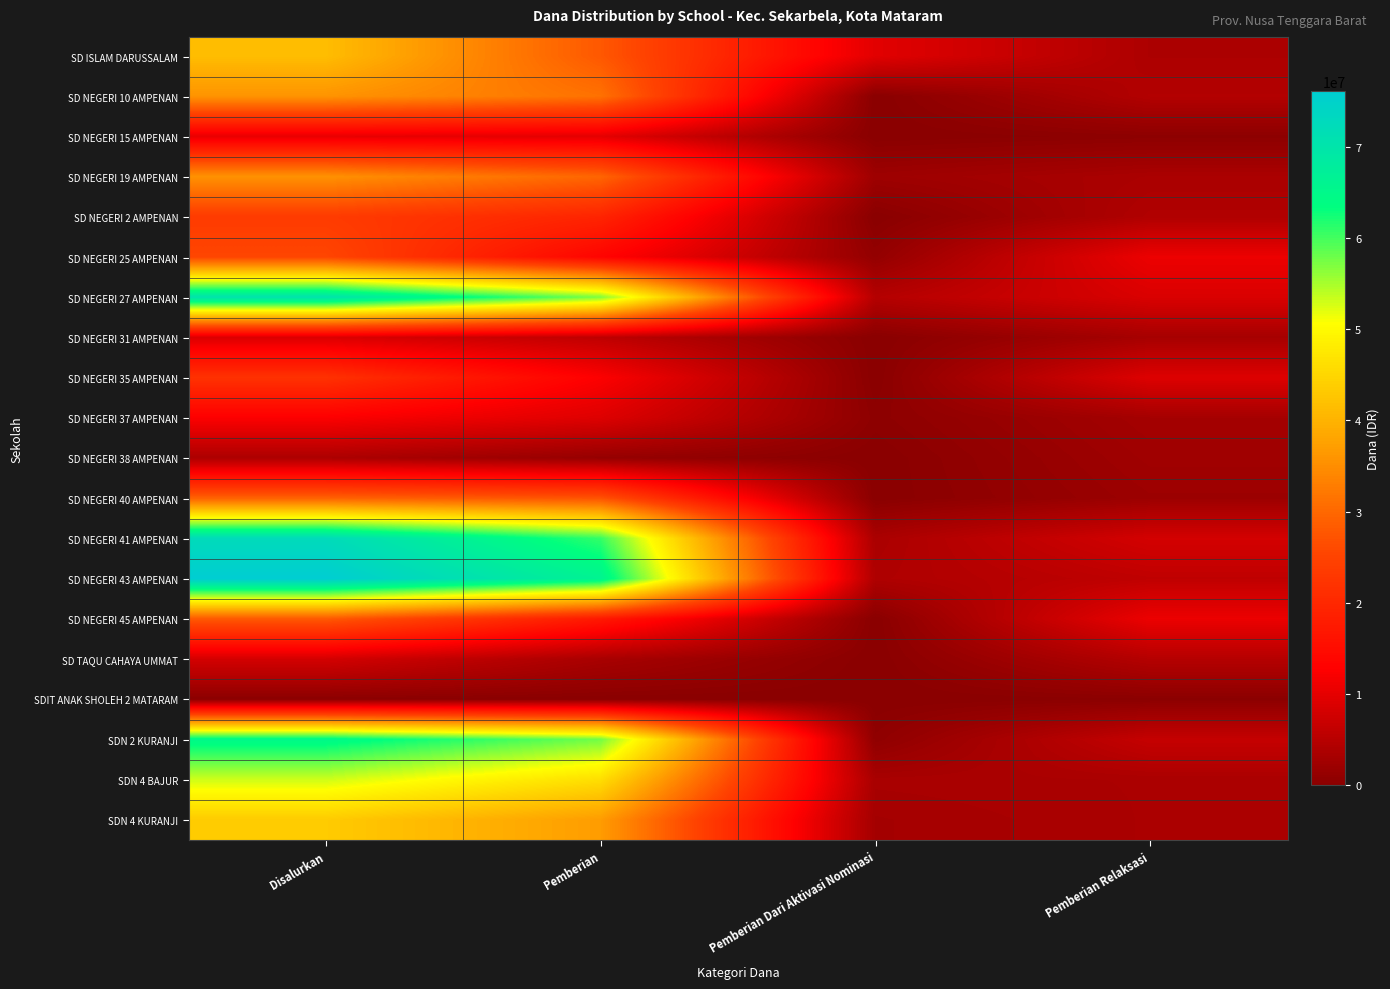

Which has a higher value, Pemberian or Pemberian Dari Aktivasi Nominasi?

Pemberian